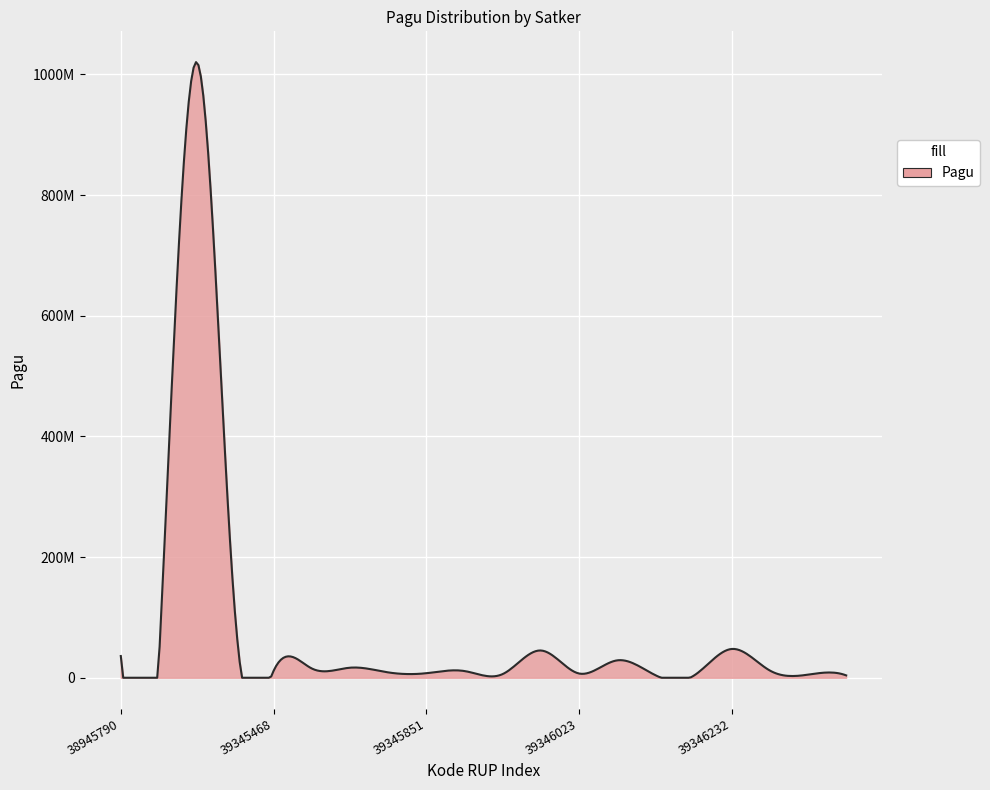

Does the chart have visible grid lines?

Yes